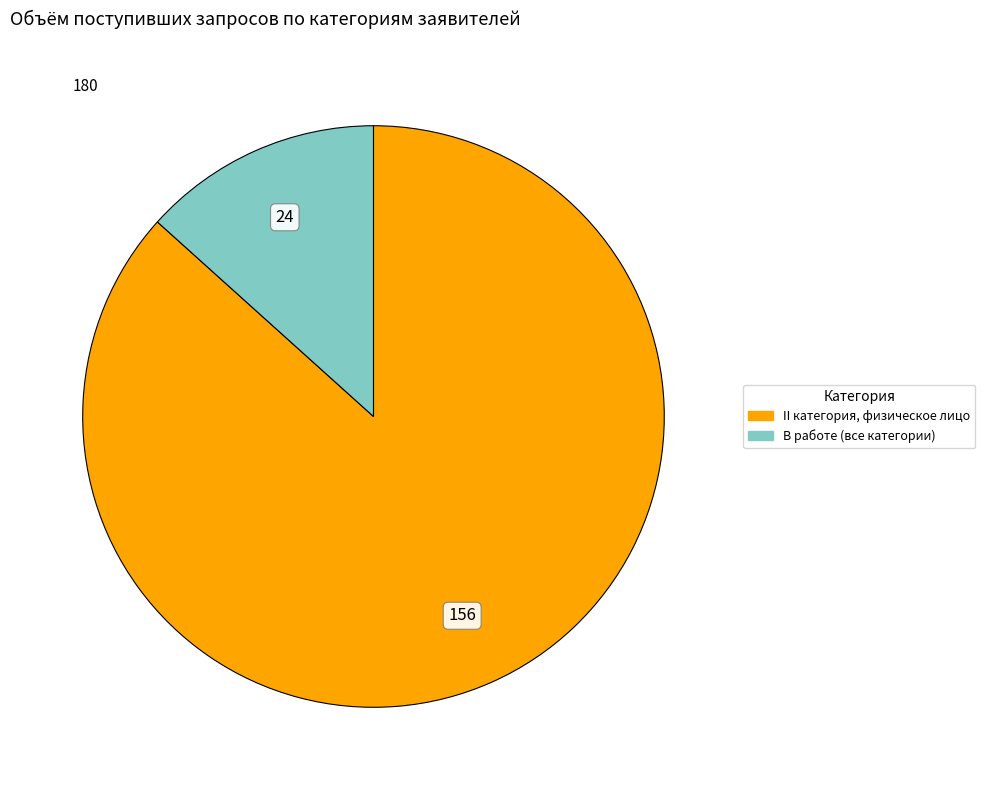

Does any single category account for the majority?

Yes